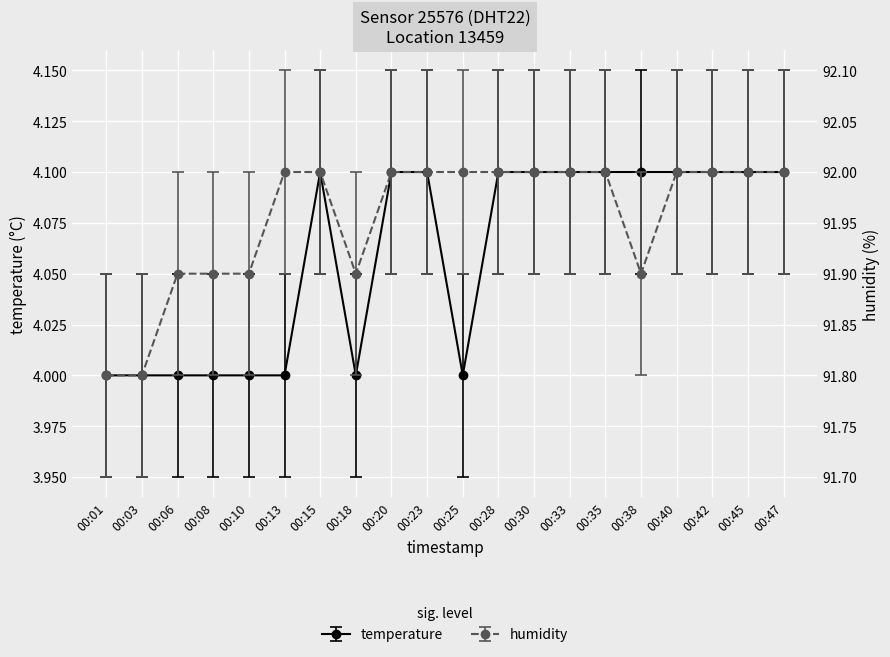

Rank the series by their average value, from highest to lowest.

humidity, temperature